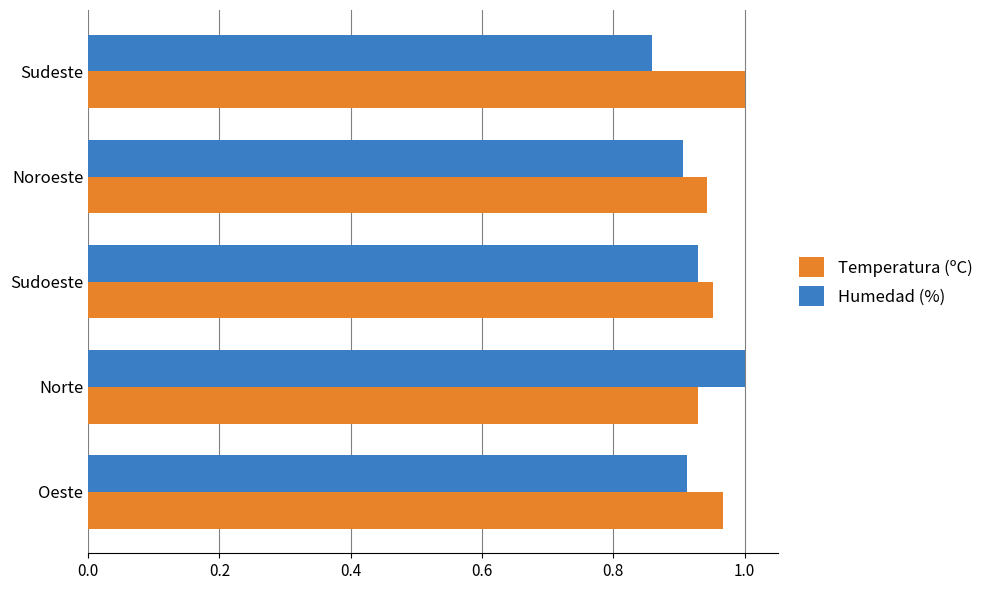

Is it true that Humedad (%) equals 0.5 at Oeste?

False